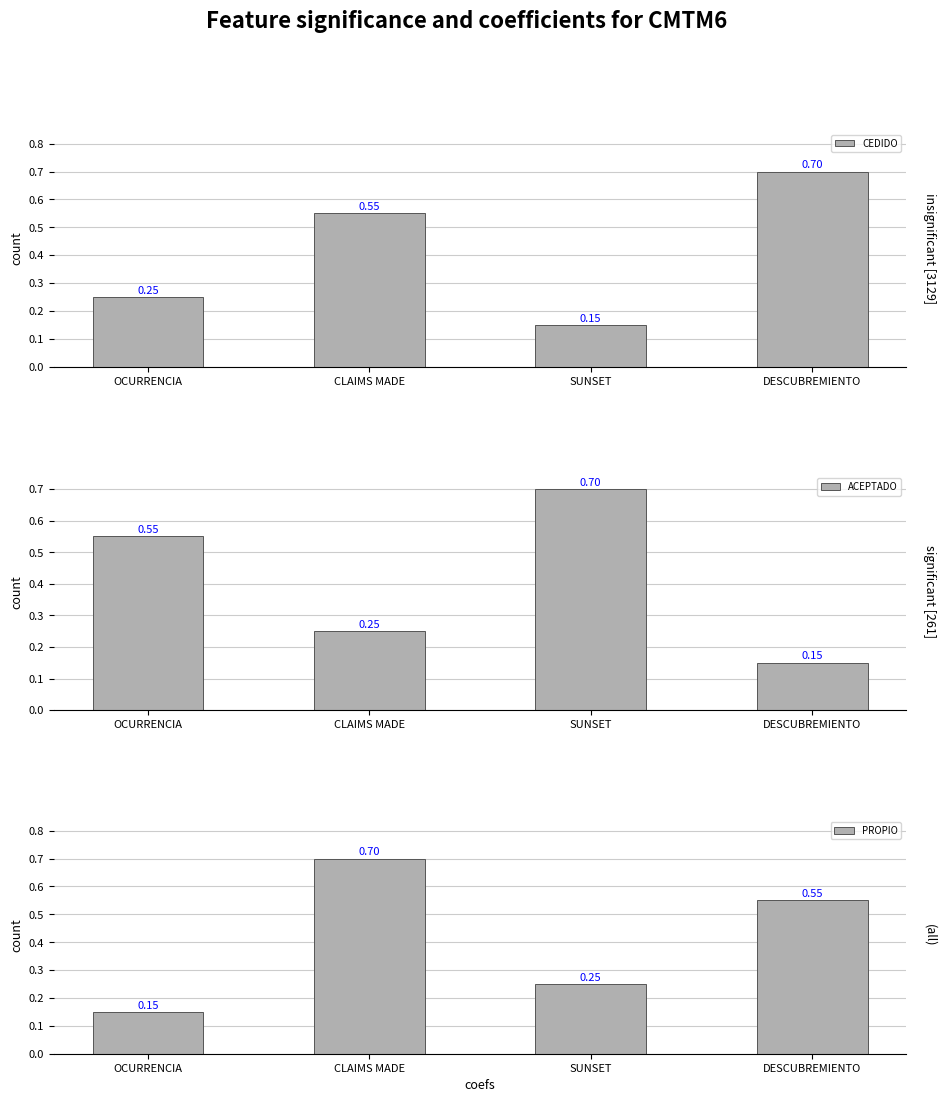

At which category is the sum across all series the highest?

CLAIMS MADE